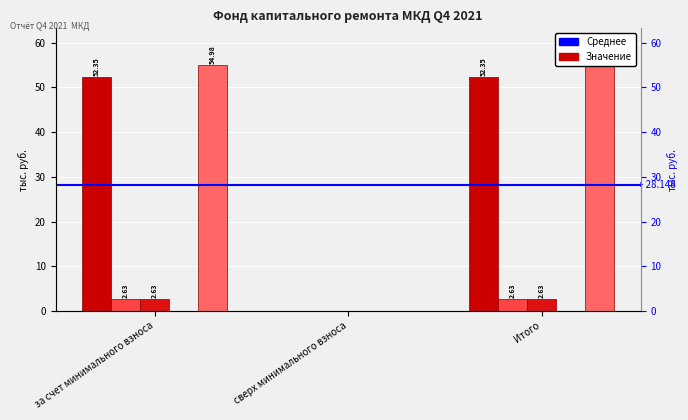

At how many categories does at least one series exceed 6?

2